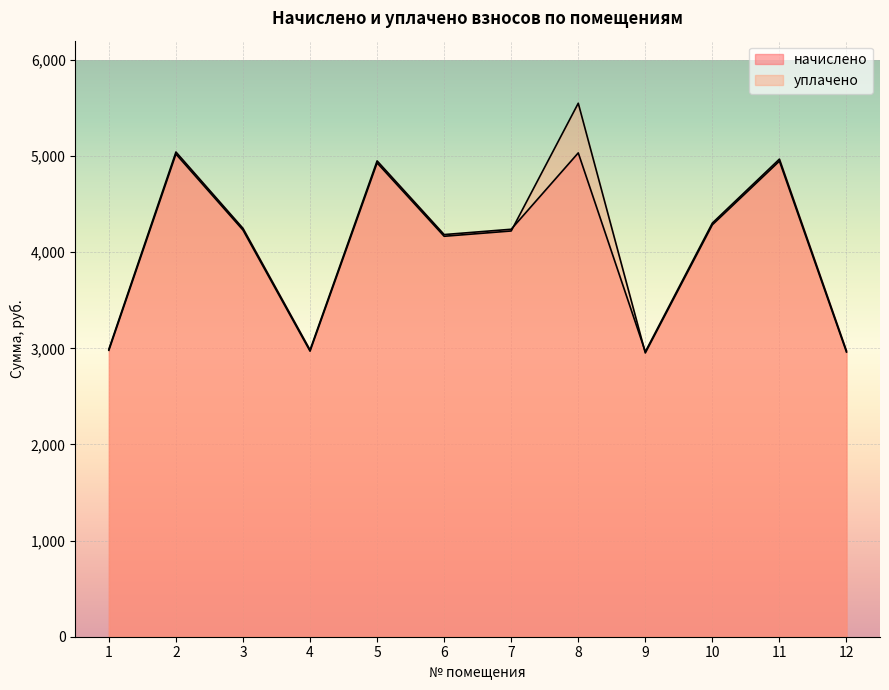

Which series has the largest range (max minus min)?

уплачено